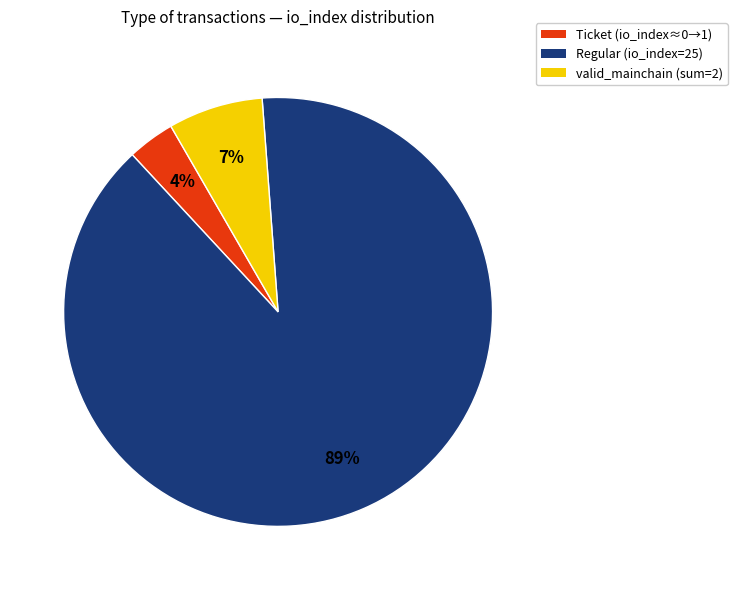

Is it true that valid_mainchain (sum=2) is 7% of the pie?

True